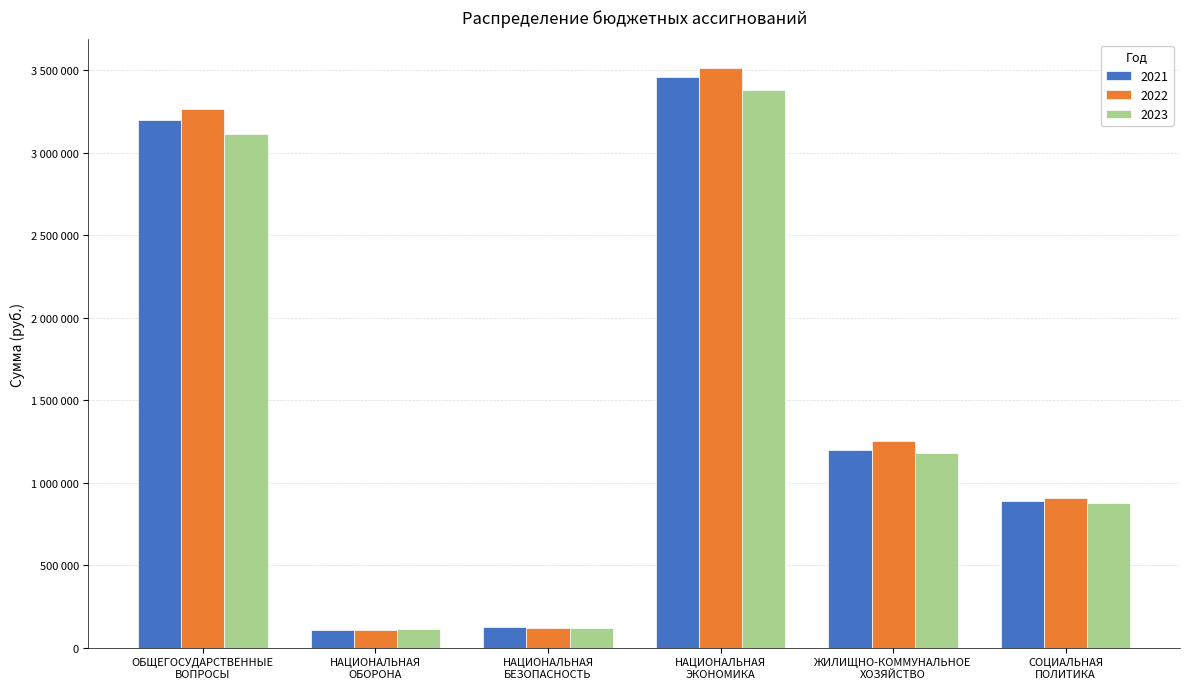

The 2021 series shows 890000 at СОЦИАЛЬНАЯ
ПОЛИТИКА. True or false?

True